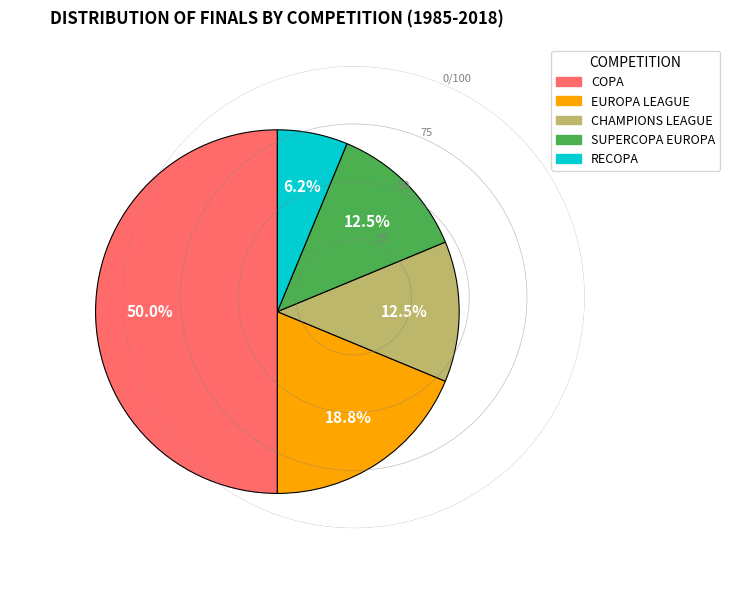

Which slice is the largest?

COPA